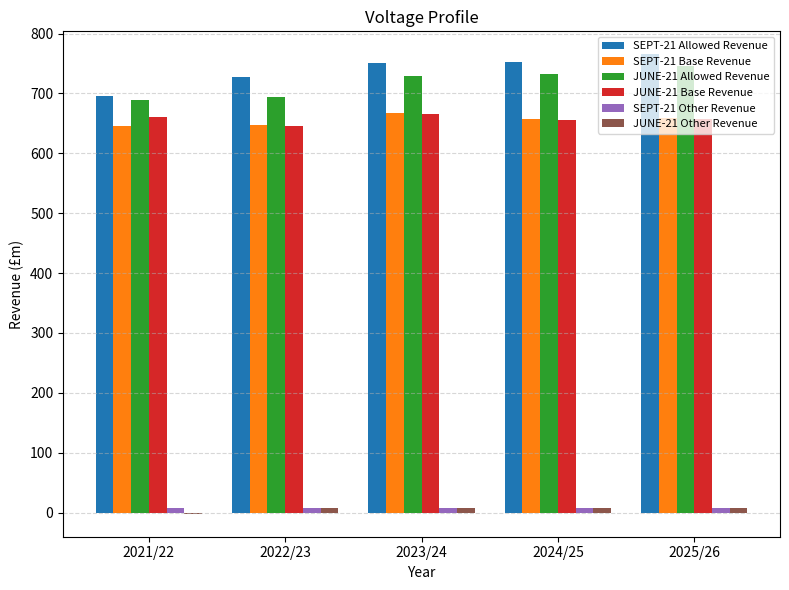

What is the sum of all SEPT-21 Allowed Revenue values?

3691.1